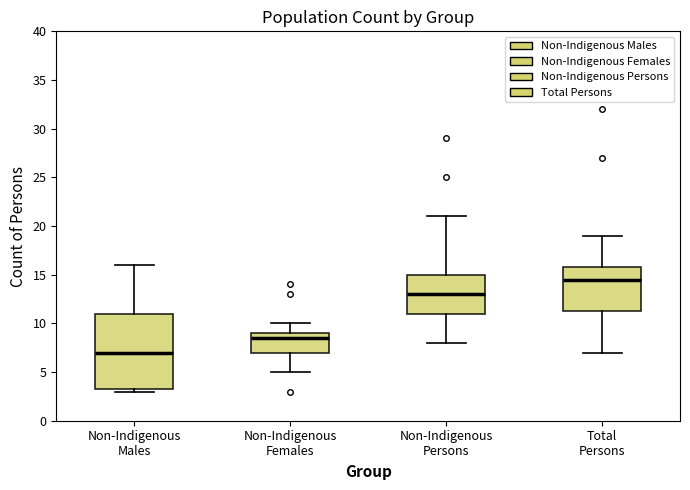

Where does the upper whisker of the box for Non-Indigenous Females end on the y-axis? The values are not printed on the chart, so give them approximately, as read against the axis.

10.0